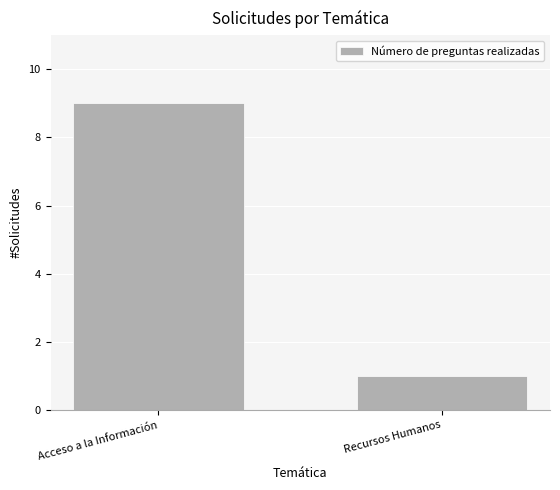

Reading left to right, transcribe all the data shown in this chart.

9	1